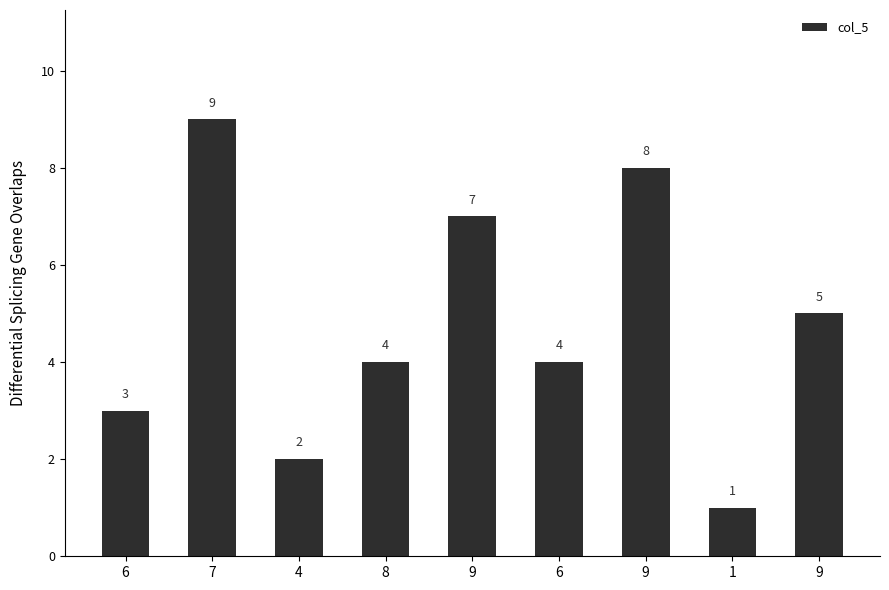

Reading right to left, transcribe all the data shown in this chart.

9=5	1=1	9=8	6=4	9=7	8=4	4=2	7=9	6=3